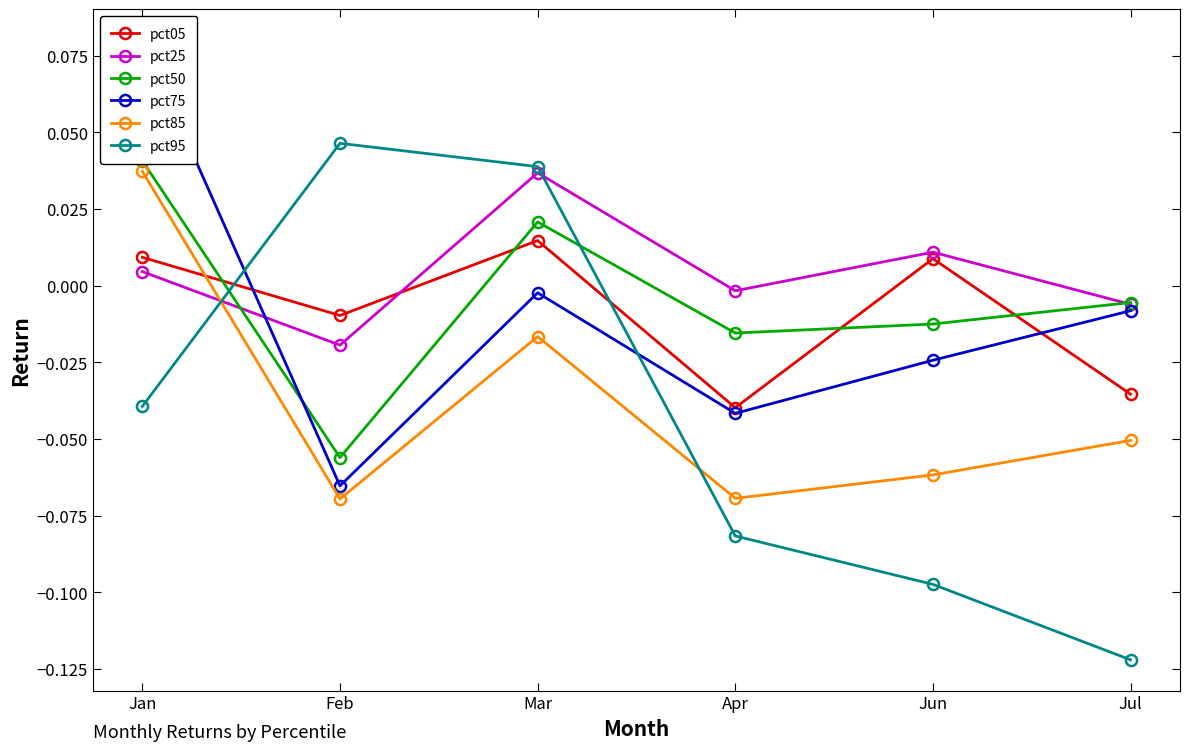

In pct75, how many points are lower than both neighbors (excluding endpoints)?

2